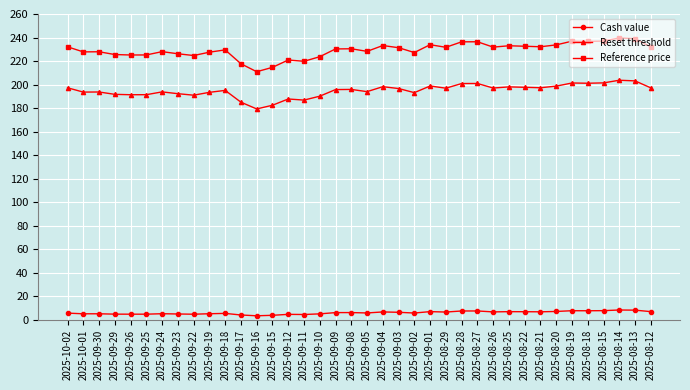

How many categories are shown in the chart?

38